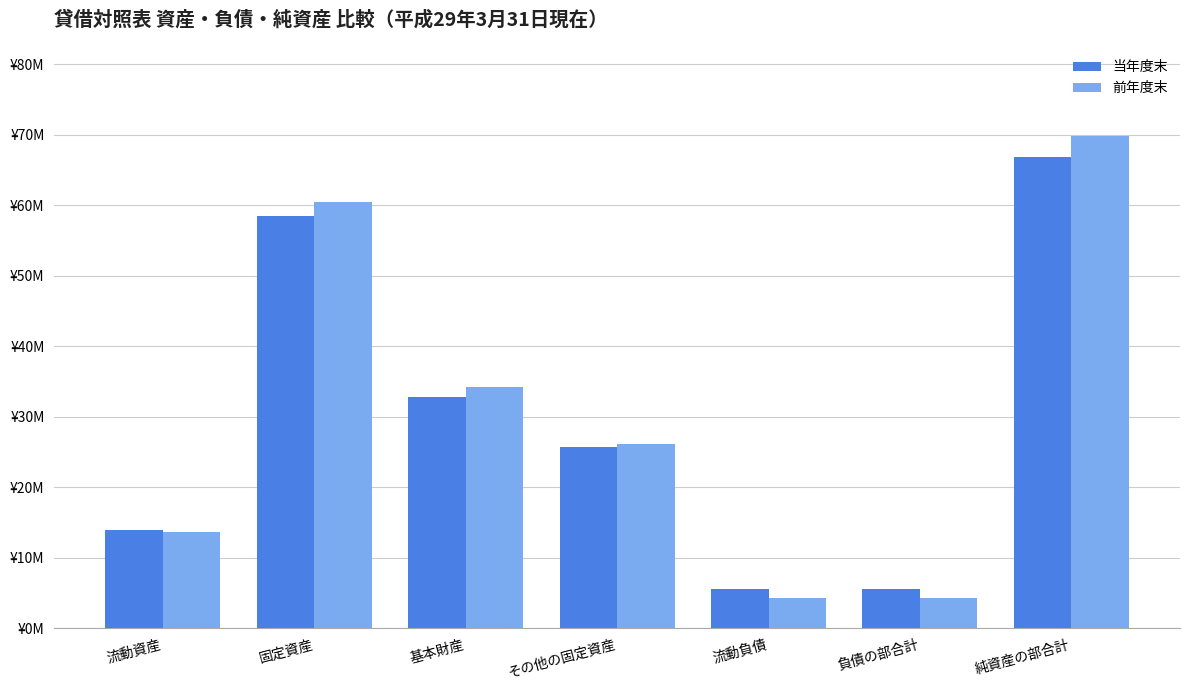

Reading right to left, extract all data points from this chart.

当年度末: 66875943	5547675	5547675	25700394	32754118	58454512	13969106
前年度末: 69796384	4304502	4304502	26134395	34280203	60414598	13686288